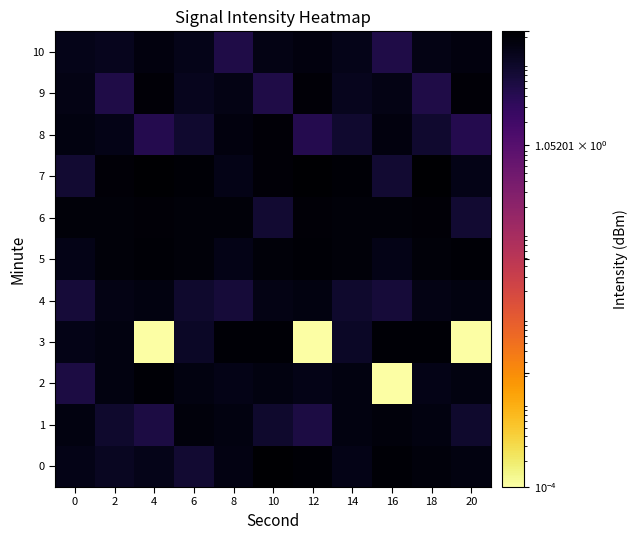

What is the spread (max minus min) of values at 18?

18.0